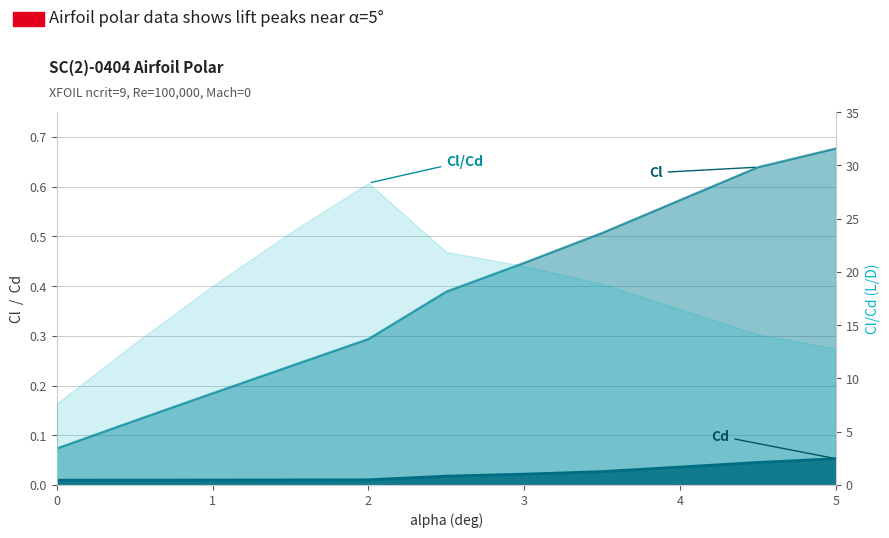

Is it true that Cd equals 0.0 at 3.0?

False